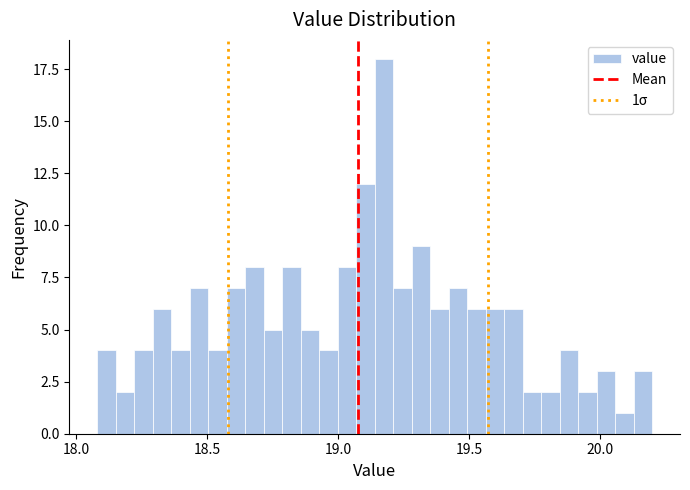

Around what value on the x-axis is the tallest bar? Give the approximate position of its centre, as read against the axis.

19.20